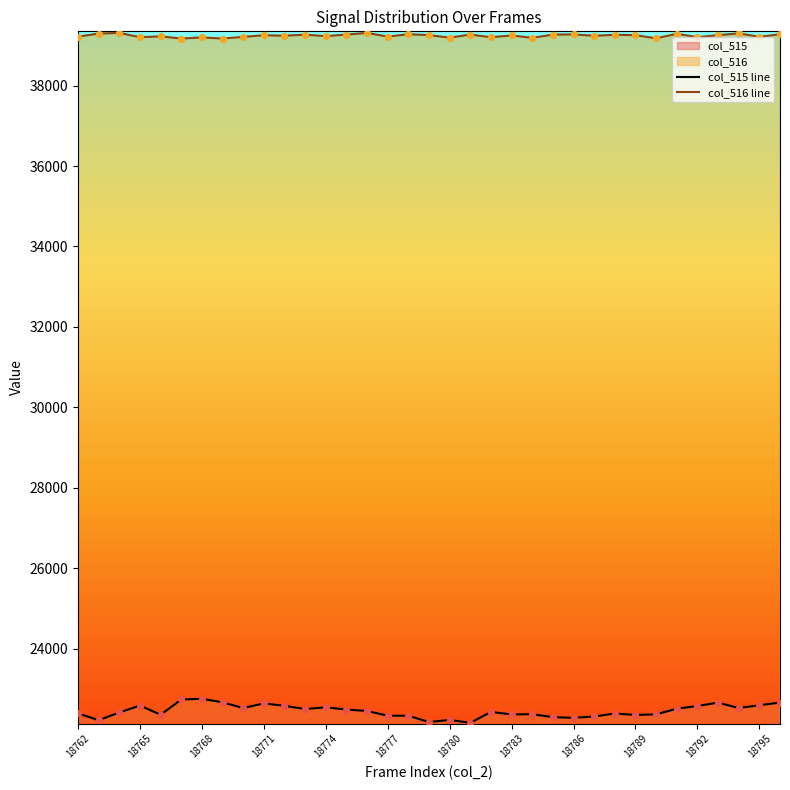

Which series has the largest total across all categories?

col_516 line